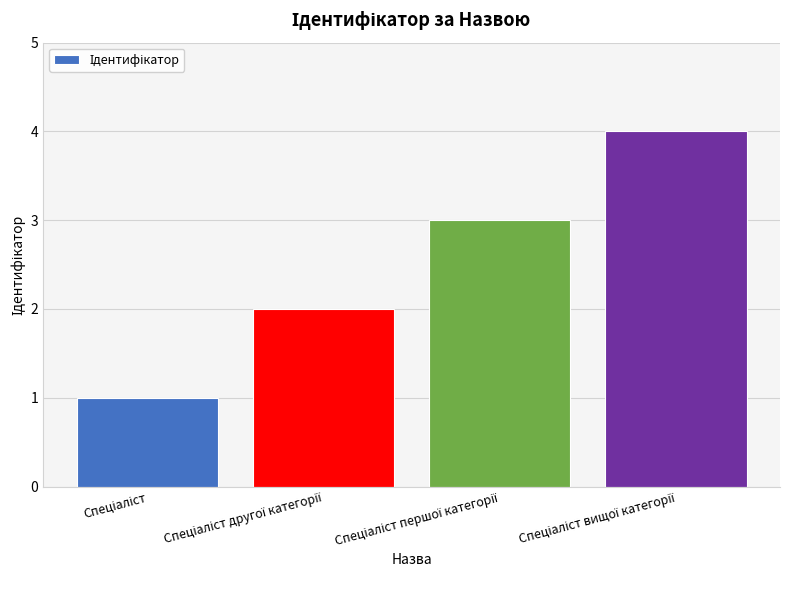

What is the difference between the maximum and minimum values?

3